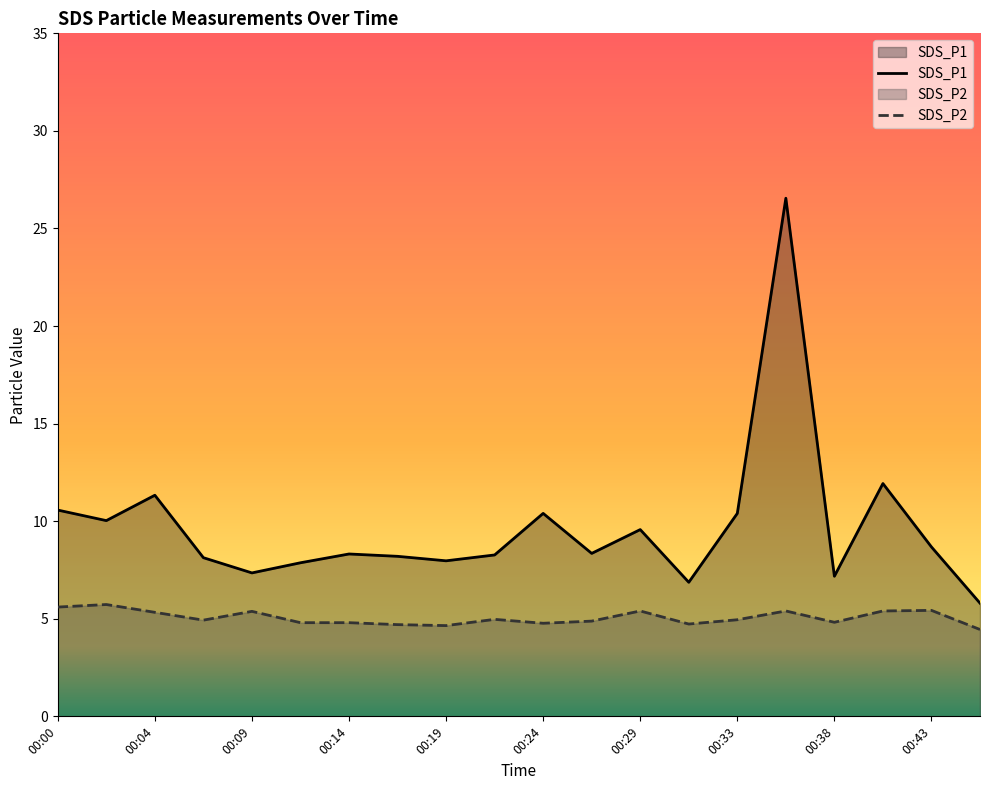

At how many categories does at least one series exceed 15?

1